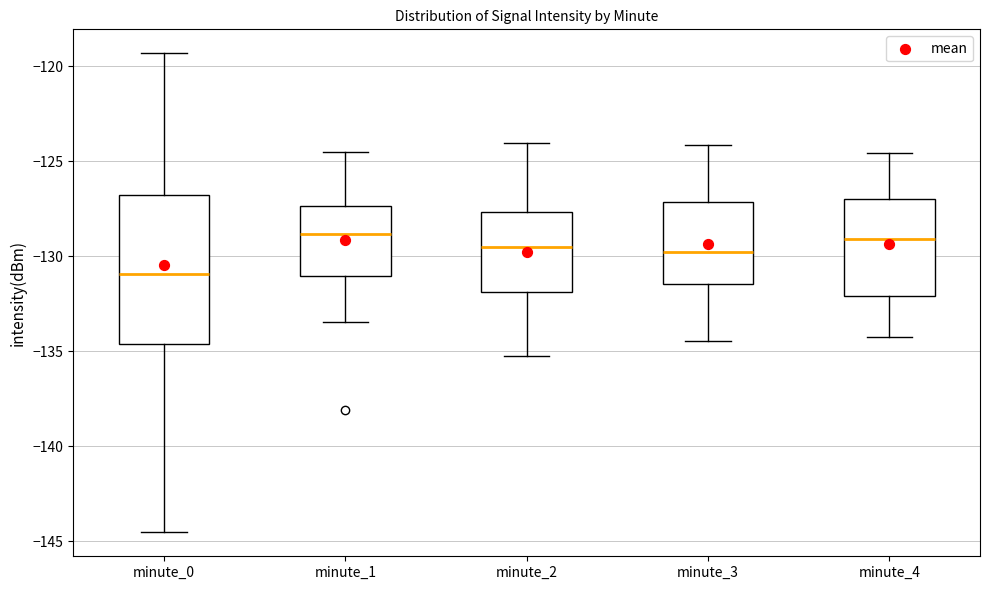

Reading left to right, transcribe this box plot: for each box, give where its median line is, the range the box spans, and where its two whiskers end, as read against the y-axis. The values are not printed on the chart, so give them approximately, as read against the axis.

minute_0: median -131.0, box -134.5 to -127.0, whiskers -144.5 to -119.5
minute_1: median -129.0, box -131.0 to -127.5, whiskers -133.5 to -124.5
minute_2: median -129.5, box -132.0 to -127.5, whiskers -135.0 to -124.0
minute_3: median -130.0, box -131.5 to -127.0, whiskers -134.5 to -124.0
minute_4: median -129.0, box -132.0 to -127.0, whiskers -134.0 to -124.5